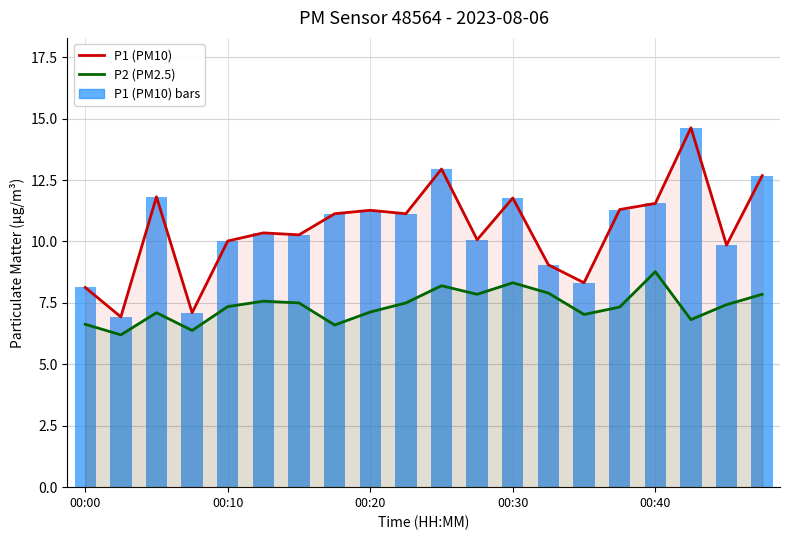

Reading right to left, what are all the values shown in this chart?

P1 (PM10) line: 12.7	9.8	14.6	11.6	11.3	8.3	9.1	11.8	10.1	12.9	11.1	11.3	11.1	10.3	10.3	10.0	7.1	11.8	6.9	8.1
P2 (PM2.5) line: 7.8	7.4	6.8	8.8	7.3	7.0	7.9	8.3	7.8	8.2	7.5	7.1	6.6	7.5	7.6	7.3	6.4	7.1	6.2	6.6
P1 (PM10): 12.7	9.8	14.6	11.6	11.3	8.3	9.1	11.8	10.1	12.9	11.1	11.3	11.1	10.3	10.3	10.0	7.1	11.8	6.9	8.1